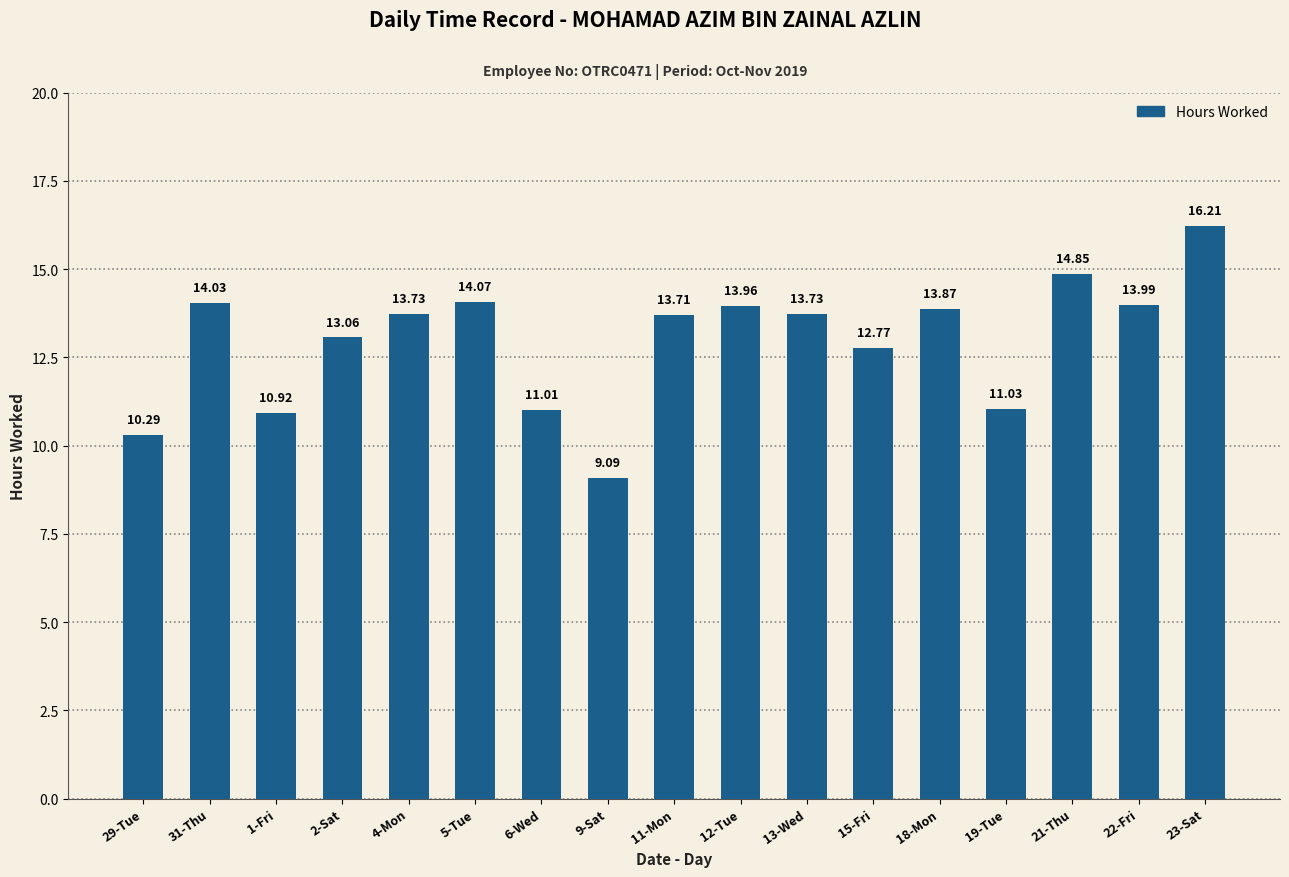

Approximately how many times larger is the value at 19-Tue compared to 12-Tue?

0.8